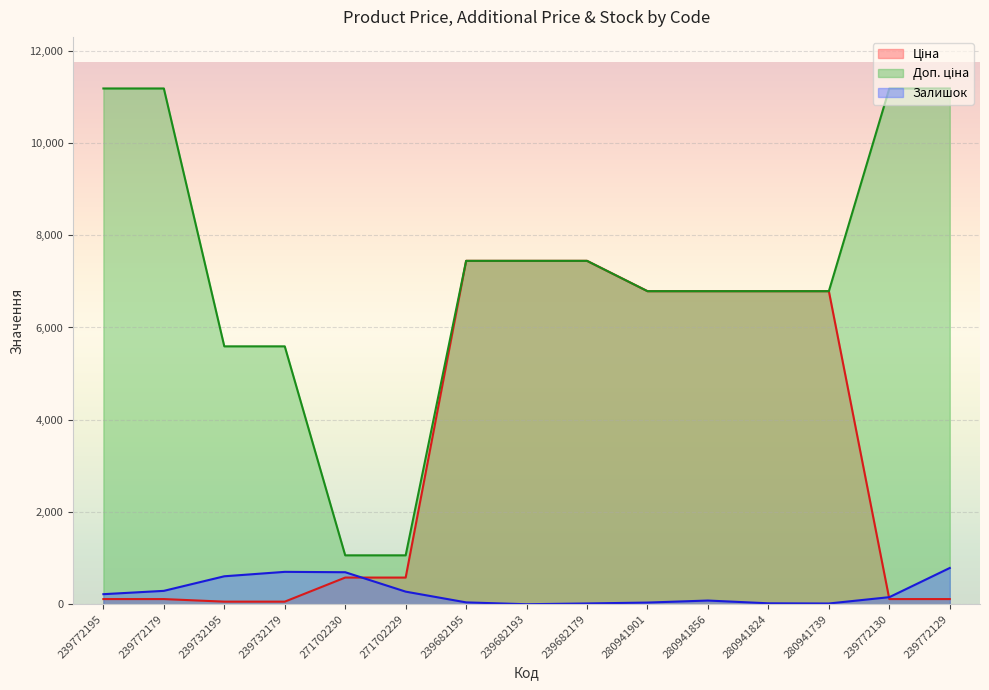

How many data points does each series have?

15